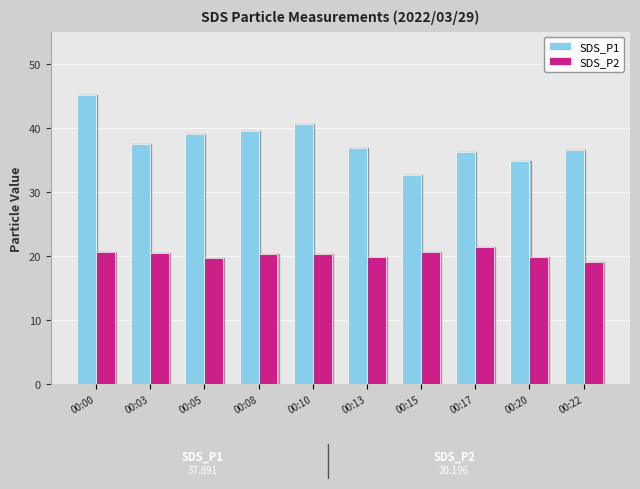

At which label does SDS_P1 first exceed 37?

00:00